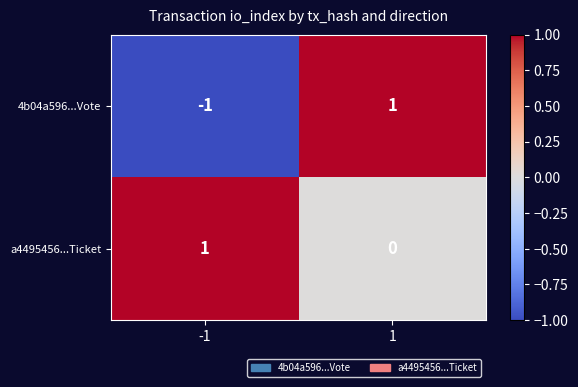

At -1, list the series in order from smallest to largest.

4b04a596...Vote, a4495456...Ticket